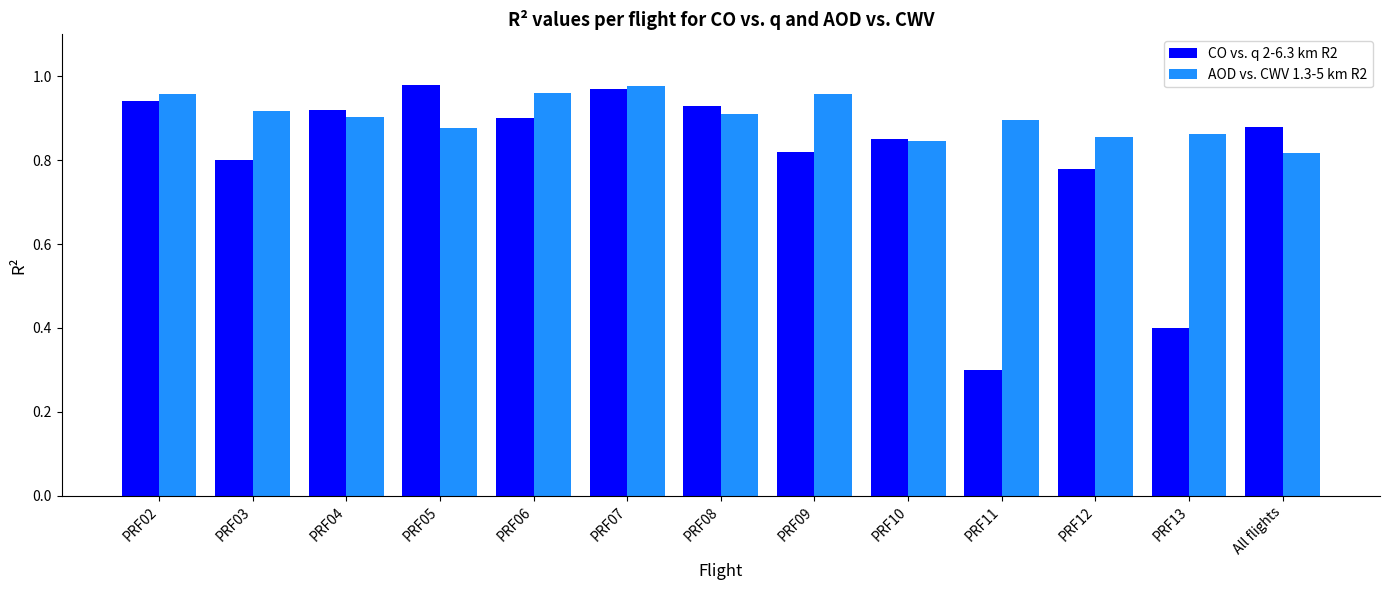

Is it true that AOD vs. CWV 1.3-5 km R2 equals 0.8 at All flights?

True